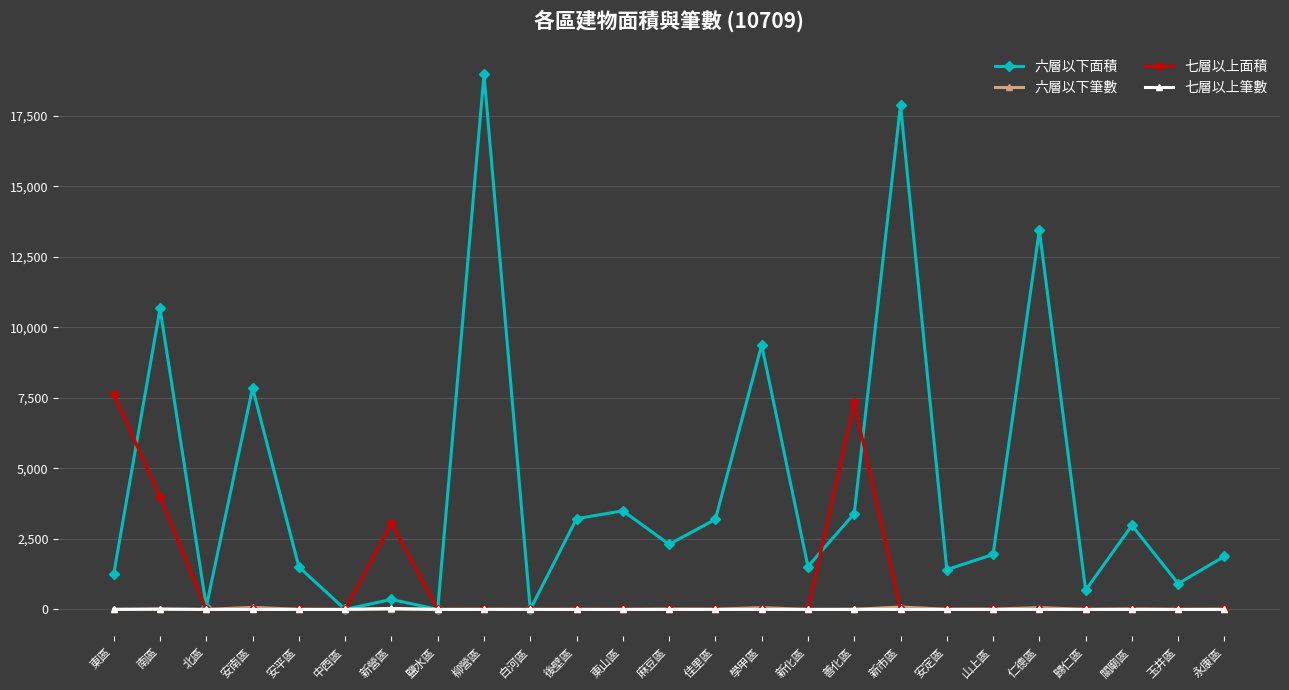

Which series has the largest range (max minus min)?

六層以下面積